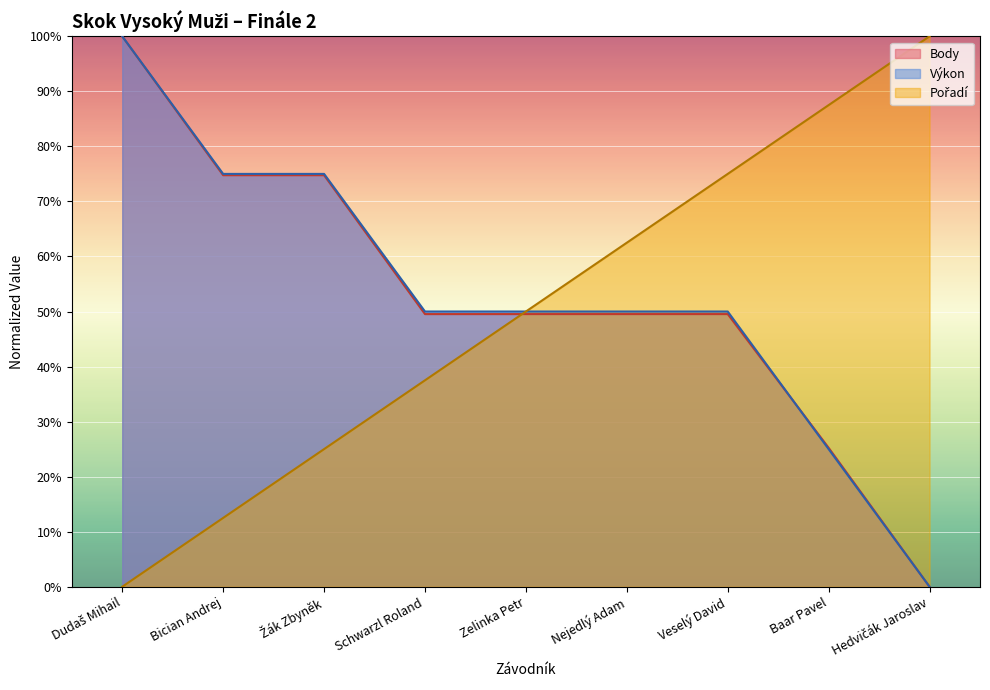

What is the difference between the Pořadí values at Hedvičák Jaroslav and Schwarzl Roland?

62.5